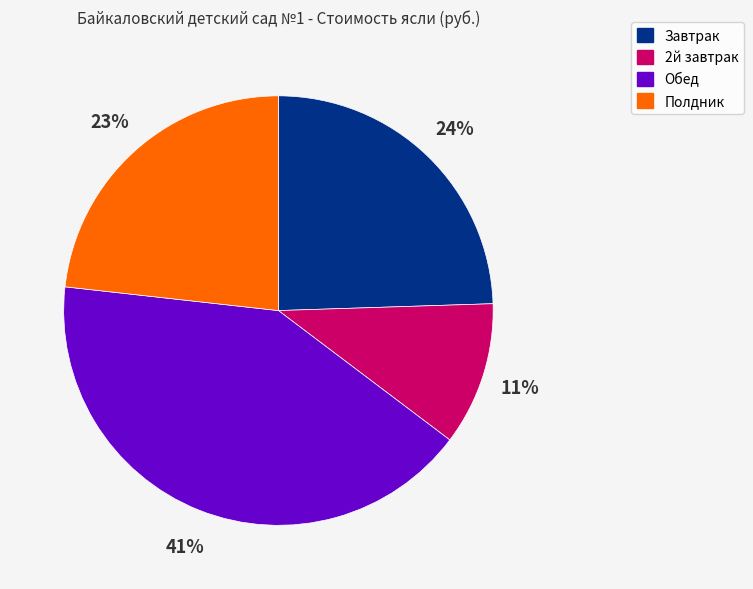

Which slice is the largest?

Обед